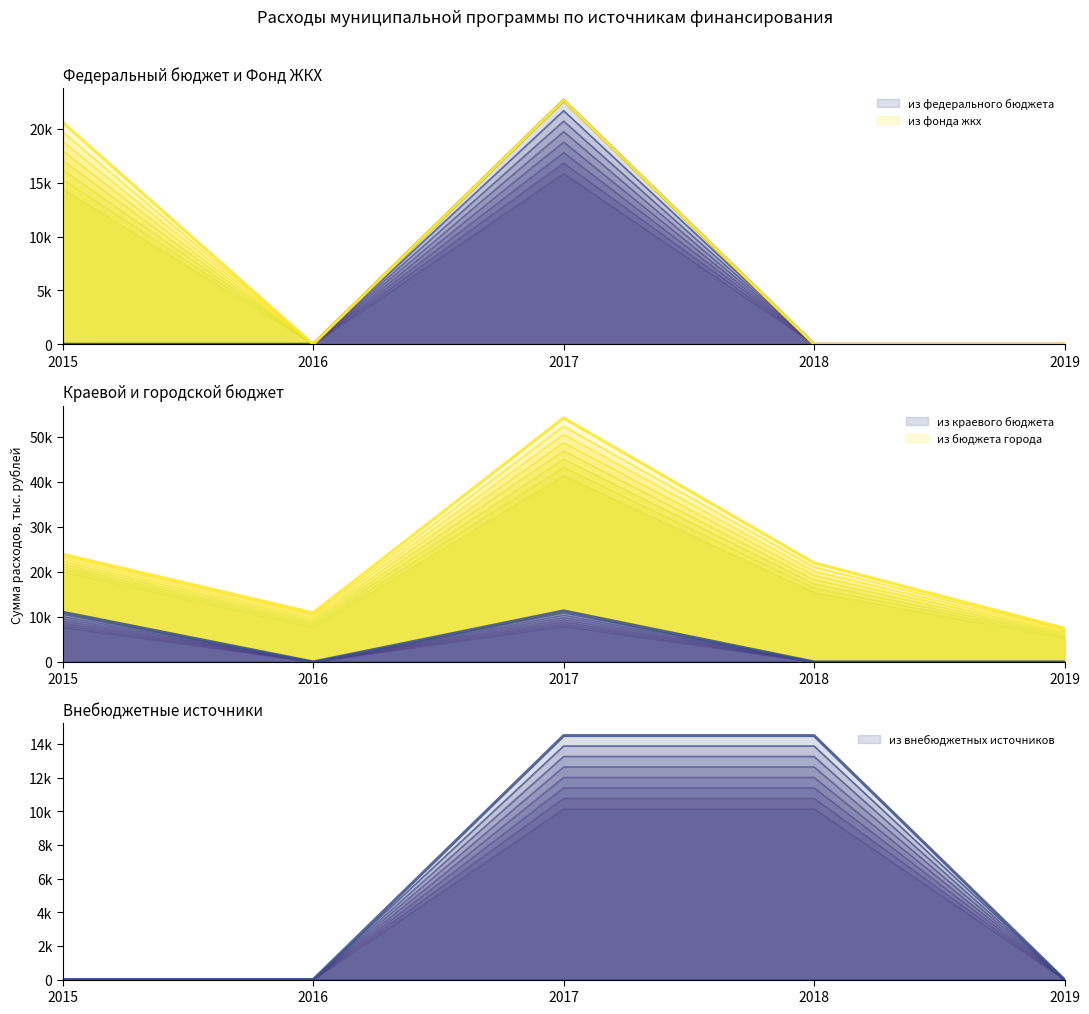

Which series has the largest range (max minus min)?

из федерального бюджета